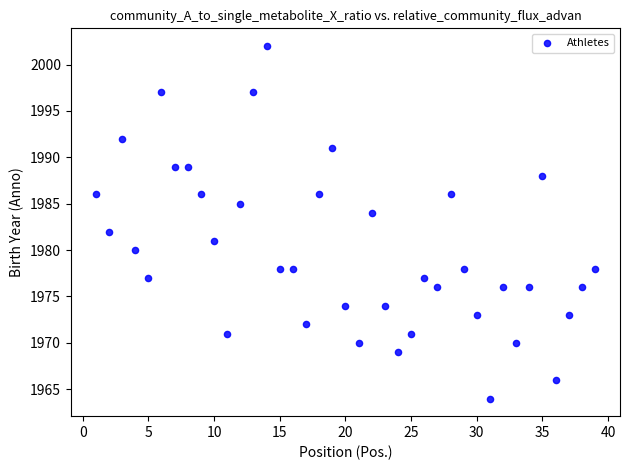

What is the range of Y values (max minus min)?

38